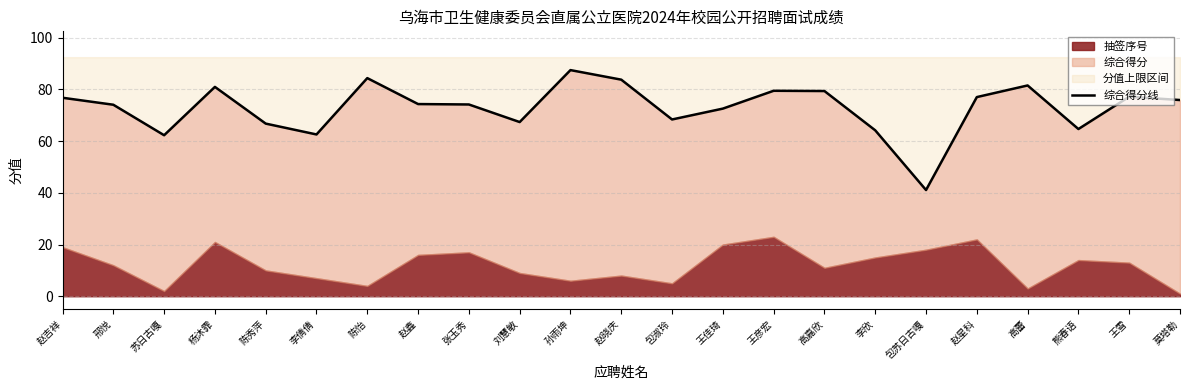

What is the label of the 15th point from the right?

张玉秀